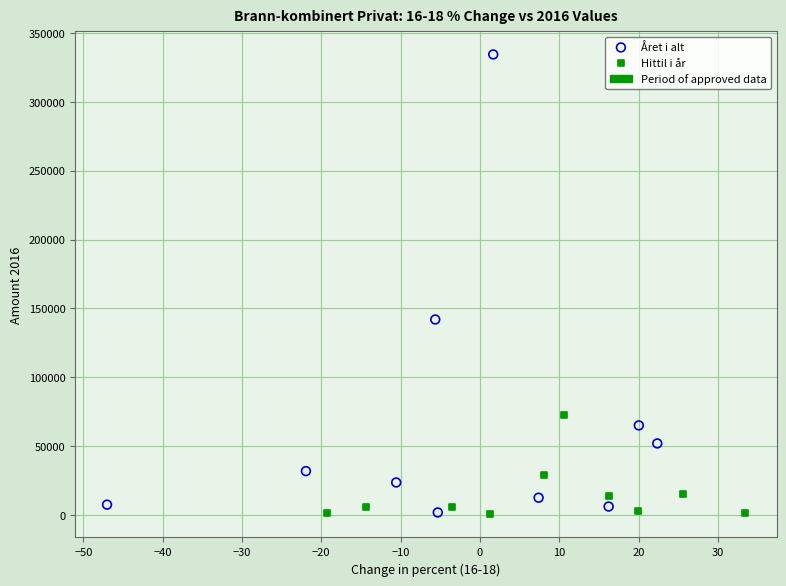

Which series contains the highest Y value?

Året i alt